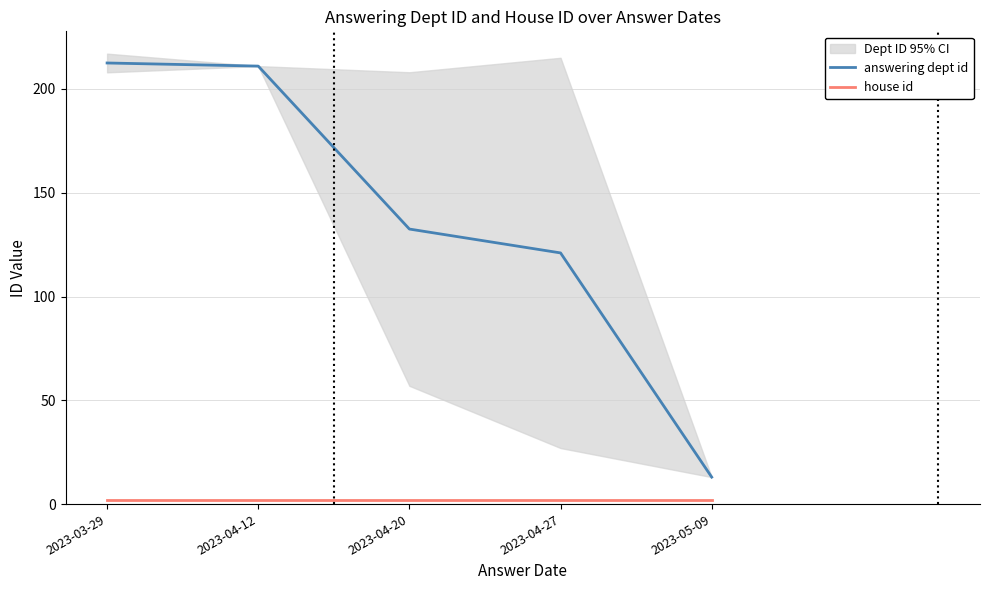

What position from the left is 2023-03-29?

1